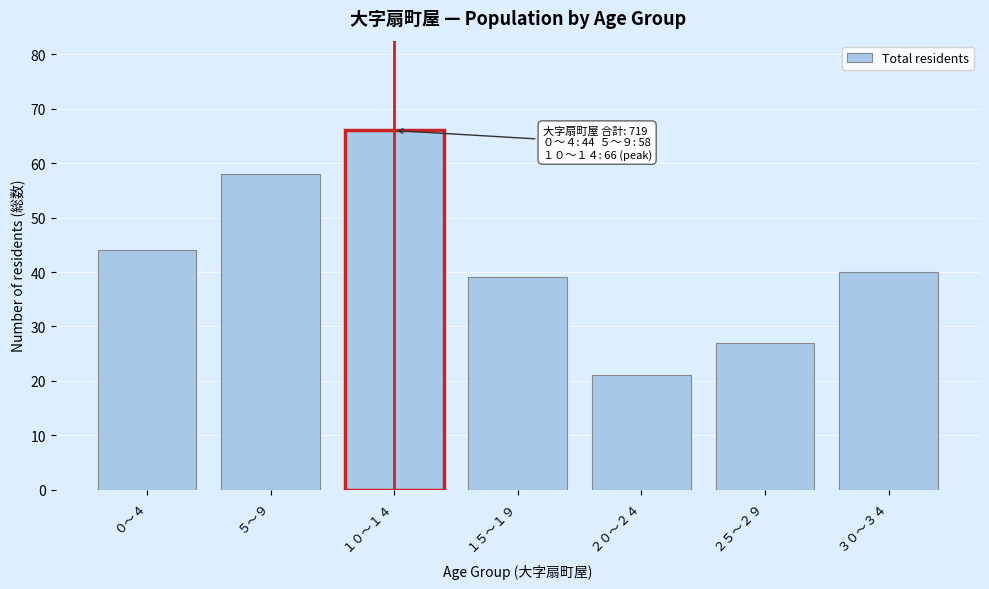

Reading left to right, what are all the values shown in this chart?

０～４=44	５～９=58	１０～１４=66	１５～１９=39	２０～２４=21	２５～２９=27	３０～３４=40